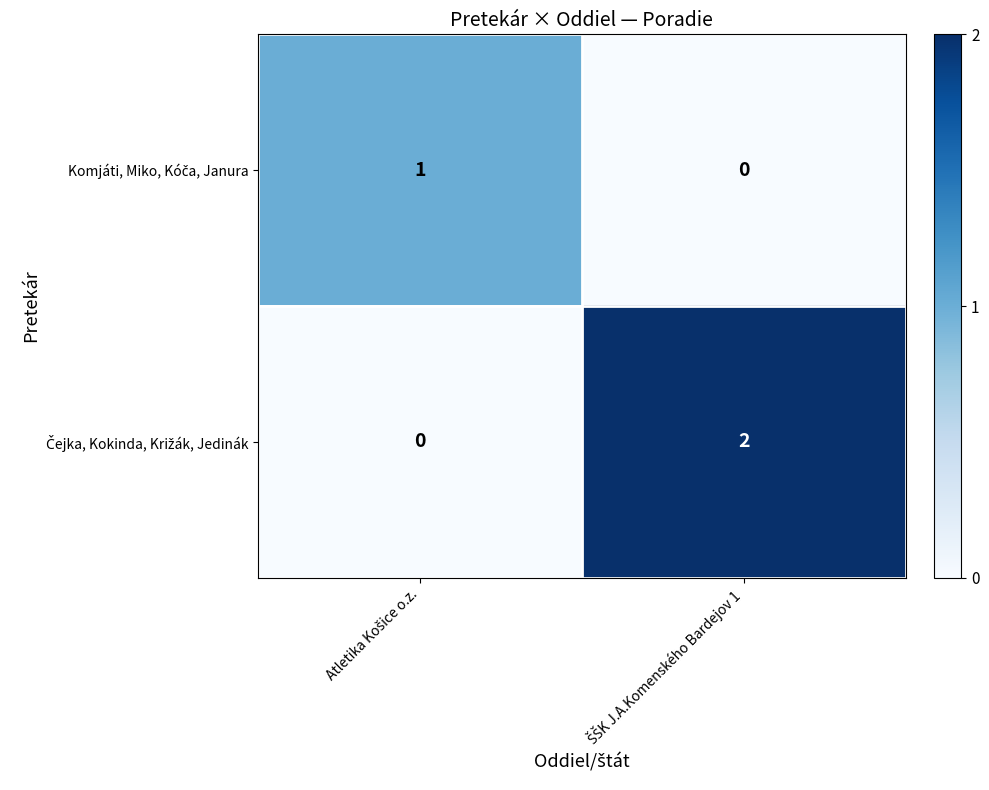

How many categories are shown in the chart?

2